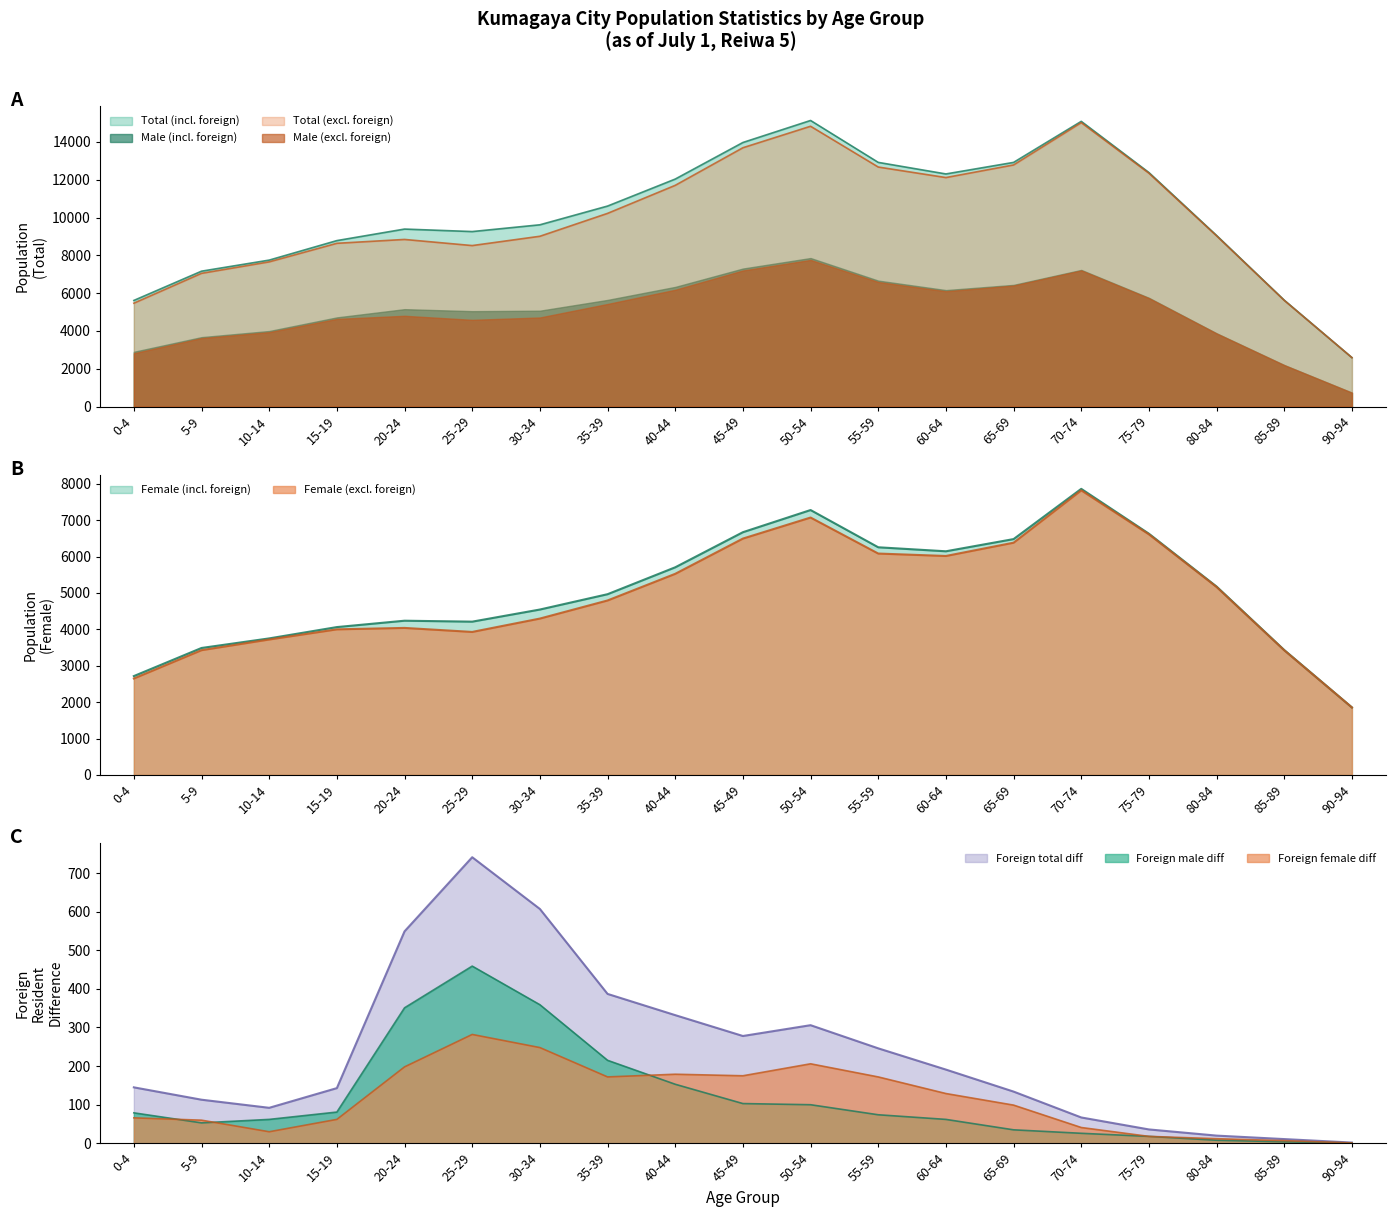

Where is Total nearest to the value 8863?

15-19